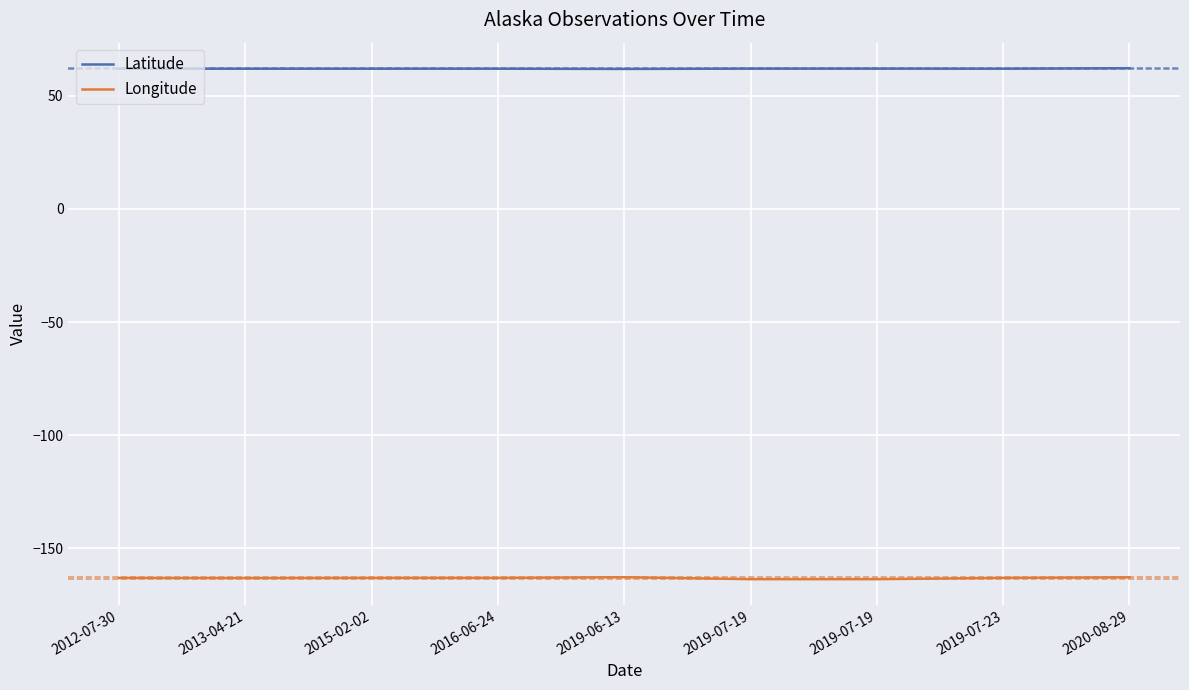

What is the difference between the maximum and minimum values in the Latitude series?

0.3